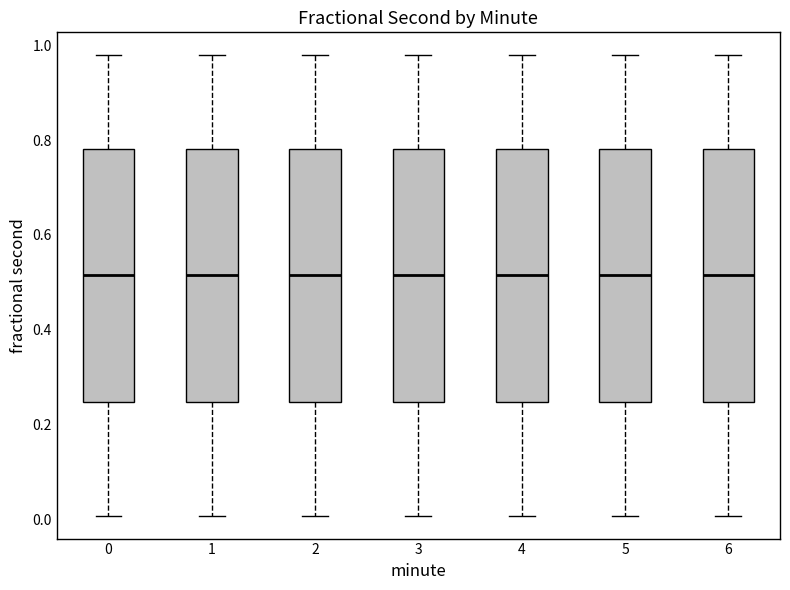

Reading left to right, transcribe this box plot: for each box, give where its median line is, the range the box spans, and where its two whiskers end, as read against the y-axis. The values are not printed on the chart, so give them approximately, as read against the axis.

0: median 0.52, box 0.24 to 0.78, whiskers 0.00 to 0.98
1: median 0.52, box 0.24 to 0.78, whiskers 0.00 to 0.98
2: median 0.52, box 0.24 to 0.78, whiskers 0.00 to 0.98
3: median 0.52, box 0.24 to 0.78, whiskers 0.00 to 0.98
4: median 0.52, box 0.24 to 0.78, whiskers 0.00 to 0.98
5: median 0.52, box 0.24 to 0.78, whiskers 0.00 to 0.98
6: median 0.52, box 0.24 to 0.78, whiskers 0.00 to 0.98